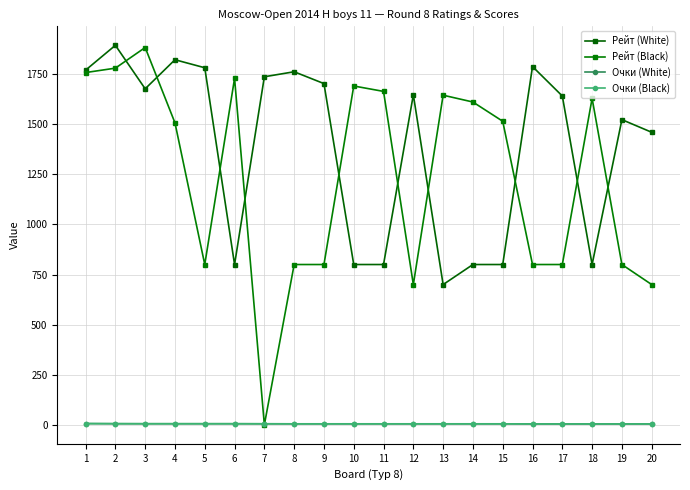

True or false: Рейт (White) and Очки (Black) cross at least once.

False